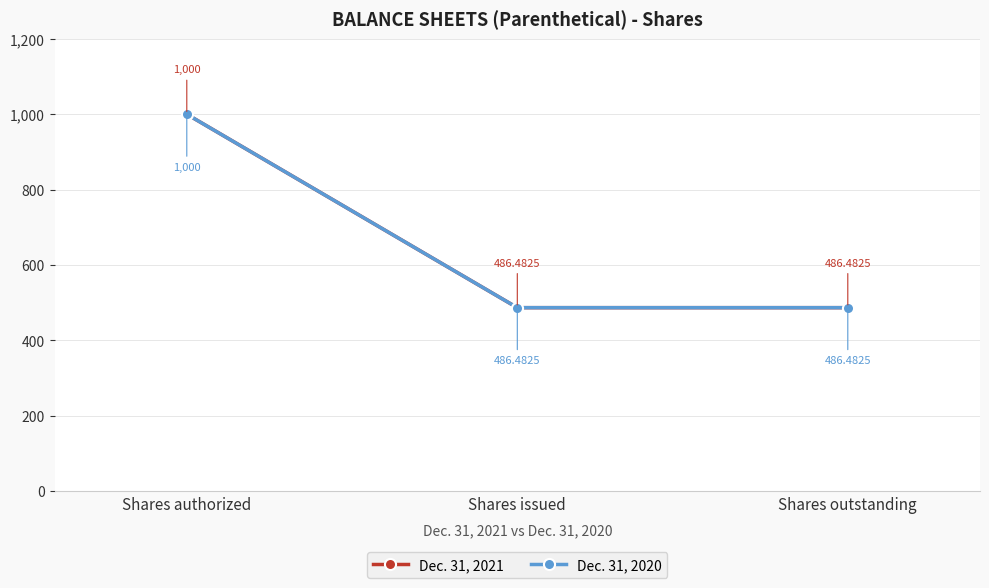

Between Shares authorized and Shares issued, which series saw the biggest shift?

Dec. 31, 2021